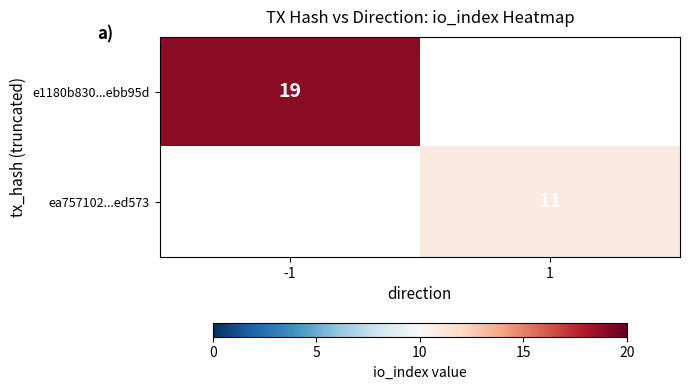

The e1180b830...ebb95d series shows 19 at -1. True or false?

True